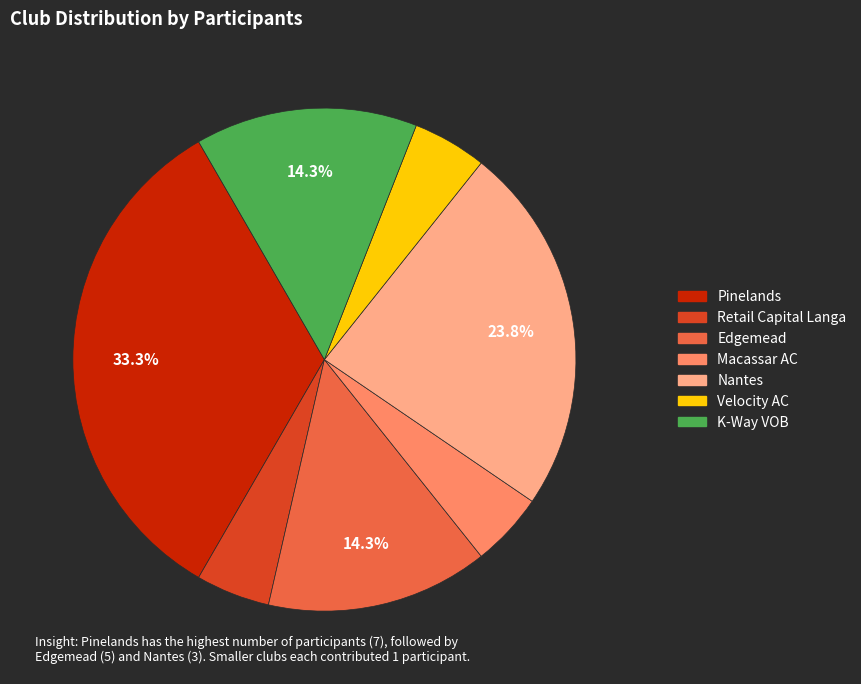

Is it true that Retail Capital Langa is 20% of the pie?

False